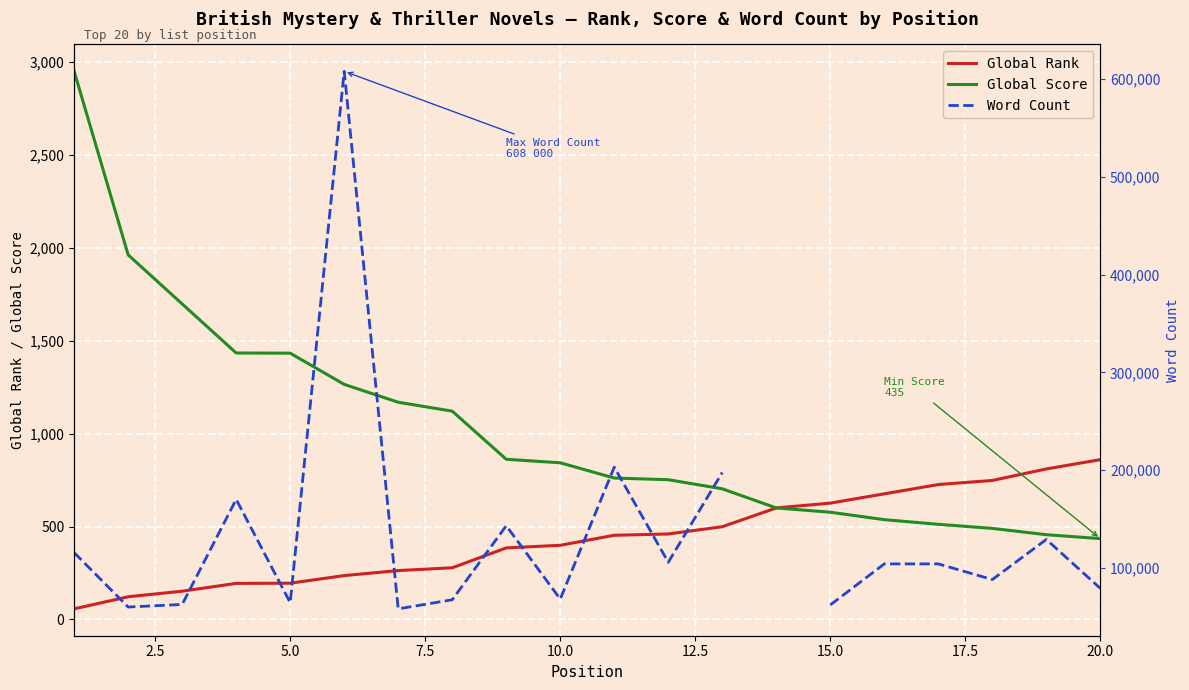

What is the sum of all Global Rank values?

8739